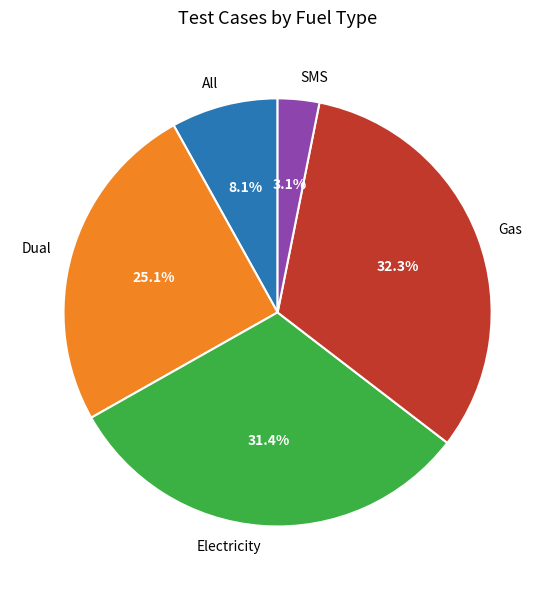

Combined, what portion of the pie is SMS and Gas?

35.4%